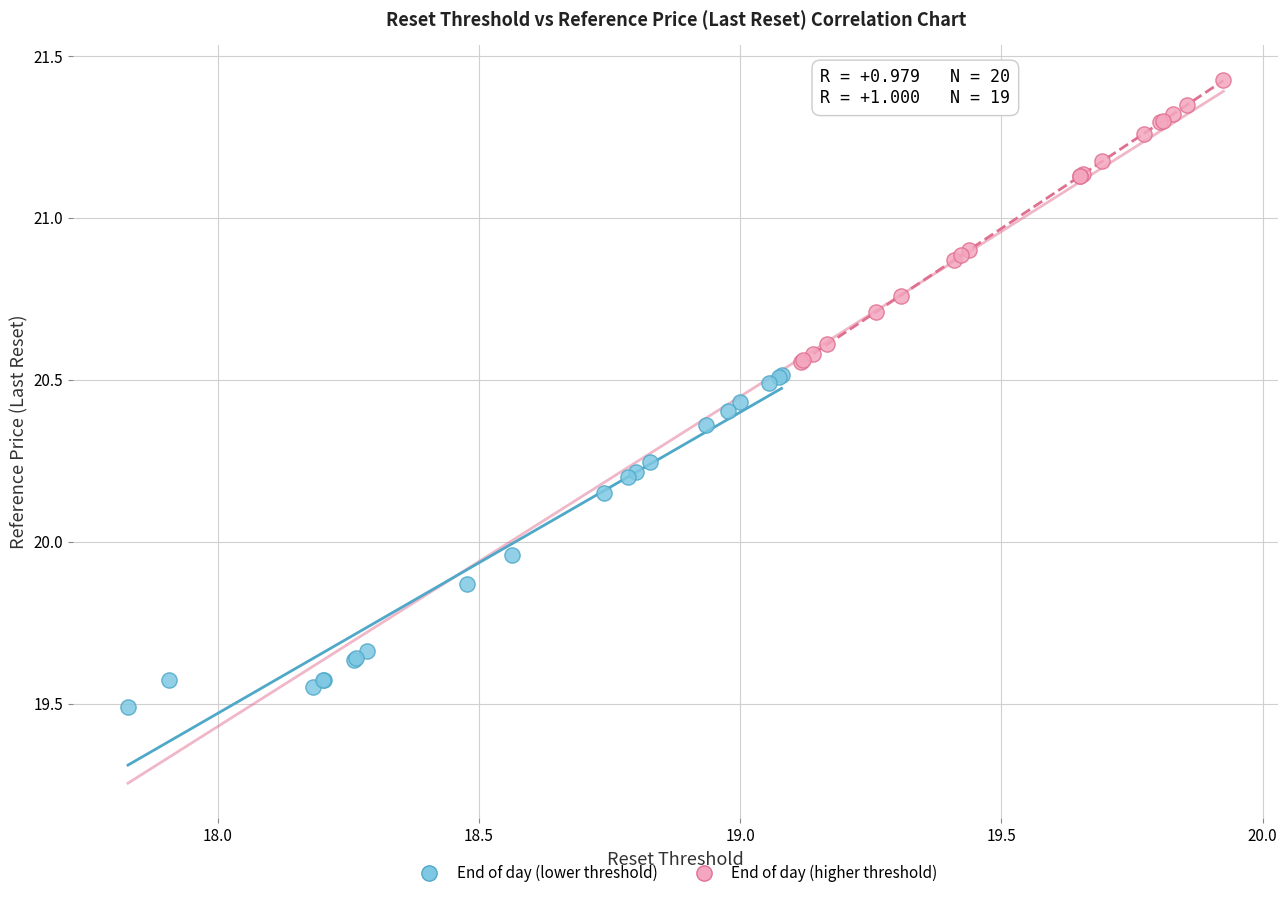

Which series has the largest Y range (max minus min)?

End of day (lower threshold)